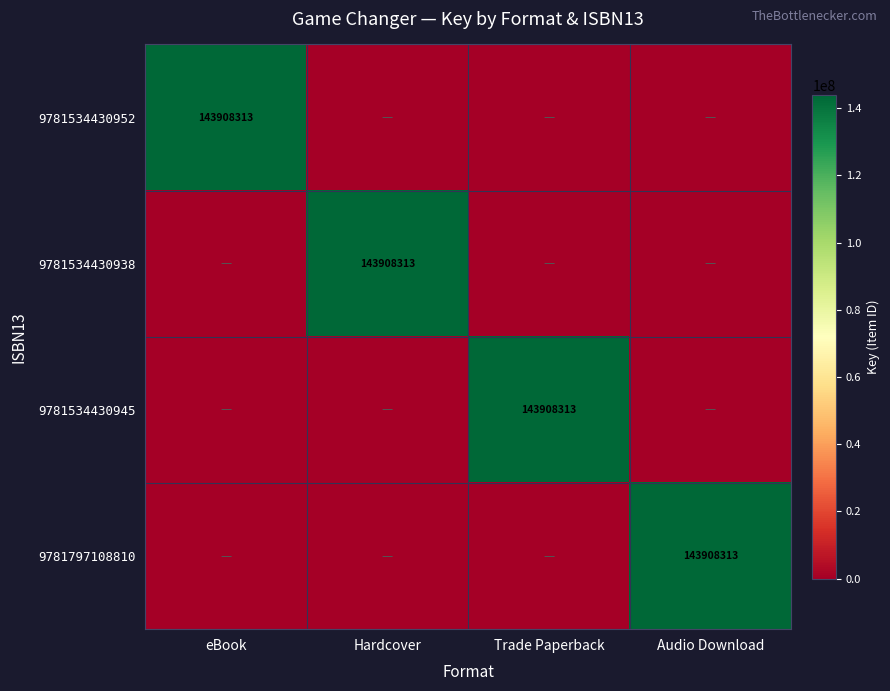

The value of 9781534430952 at eBook is 143908313. True or false?

True